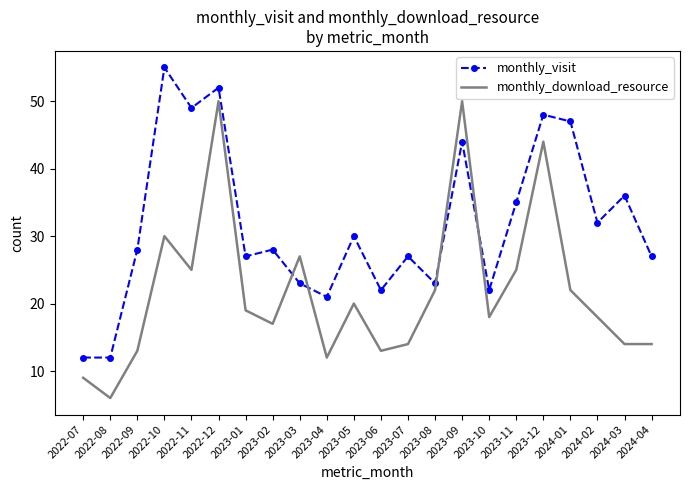

After their last crossing, which series has the higher values: monthly_download_resource or monthly_visit?

monthly_visit